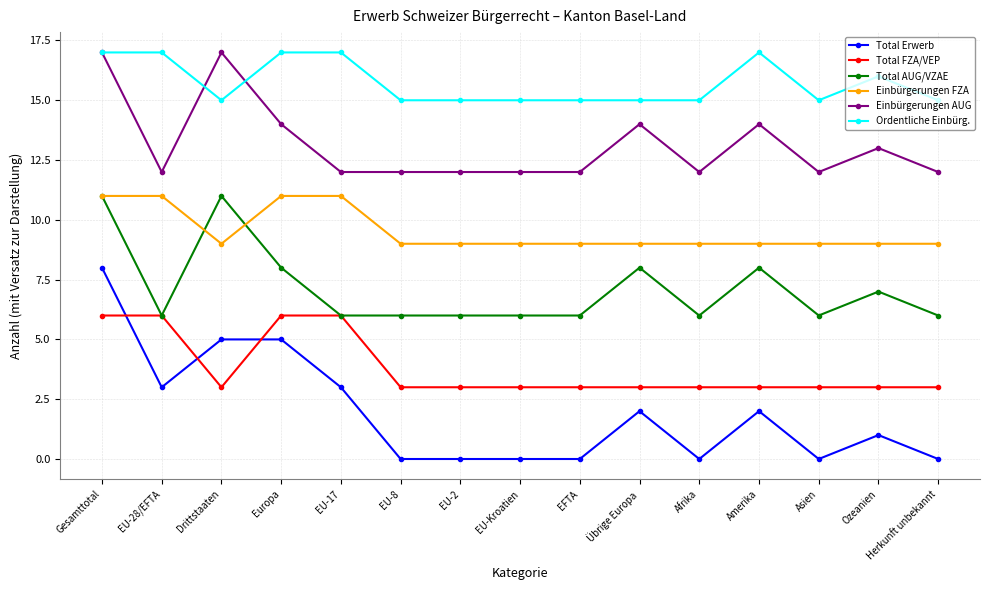

Which series has the widest spread of values?

Total Erwerb